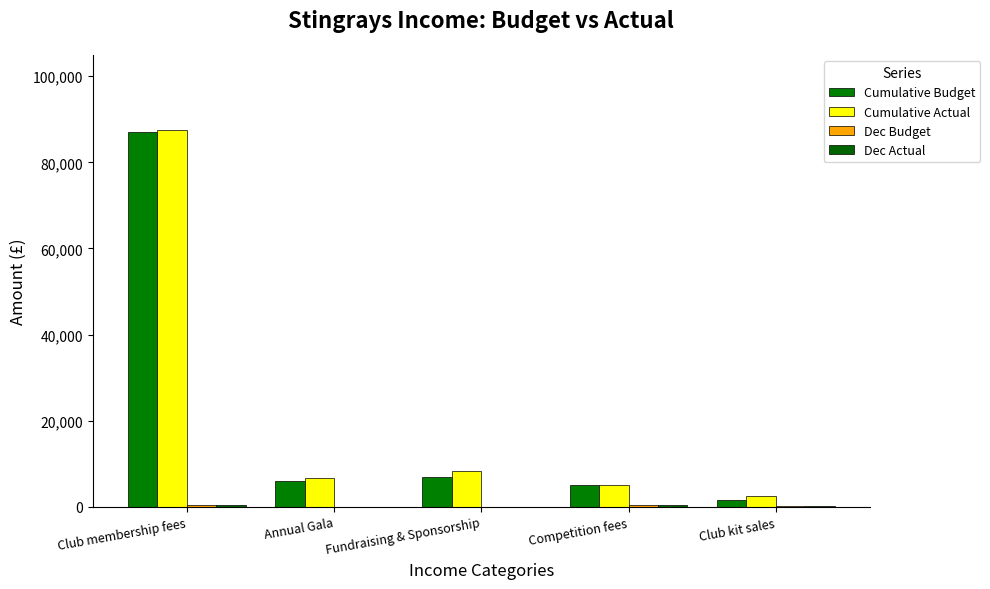

Is the value of Cumulative Budget at Competition fees greater than the value of Dec Budget at Club membership fees?

Yes